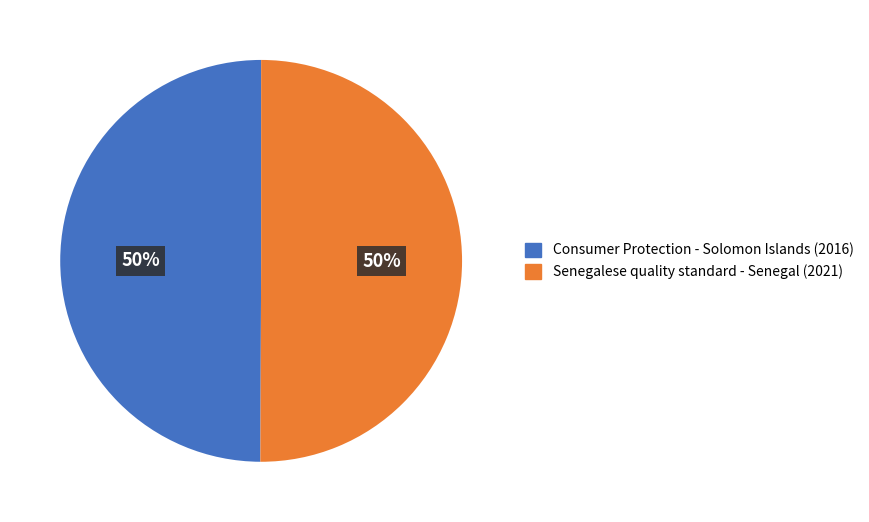

The Senegalese quality standard - Senegal (2021) slice represents 55% of the pie. True or false?

False